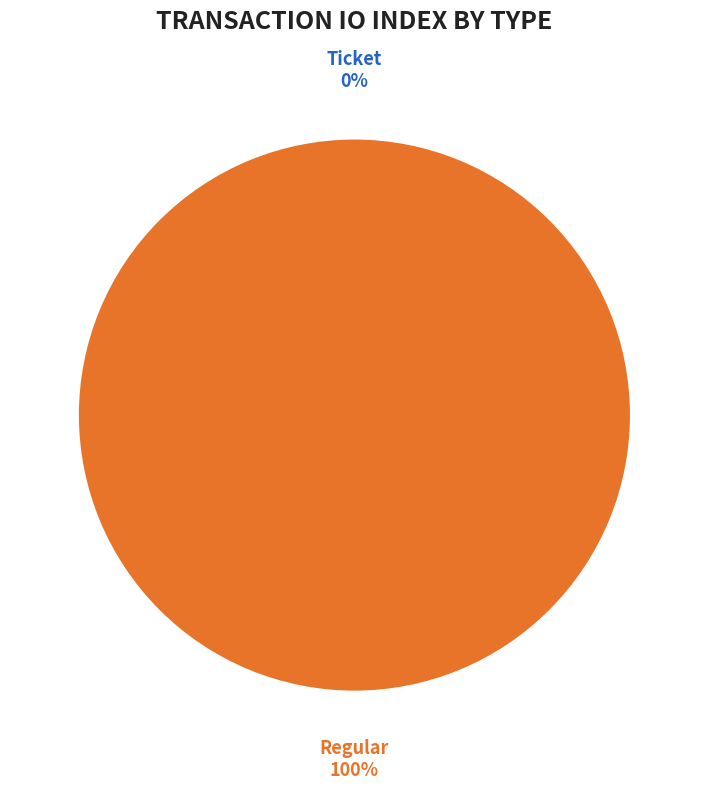

Does Regular represent more than half of the total?

Yes